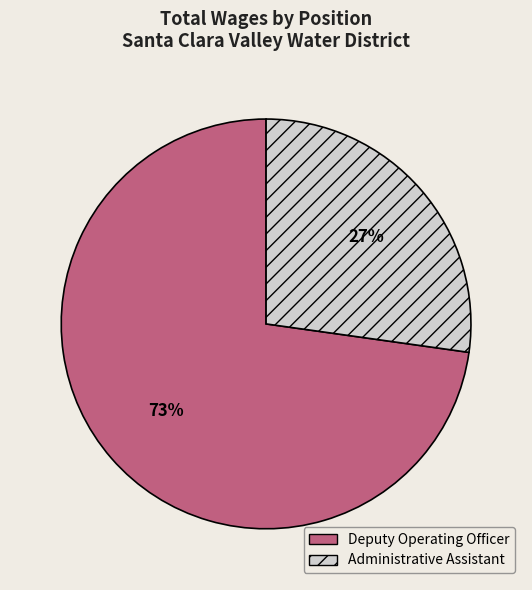

To the nearest percent, what is the difference between the largest and smallest slice percentages?

46%